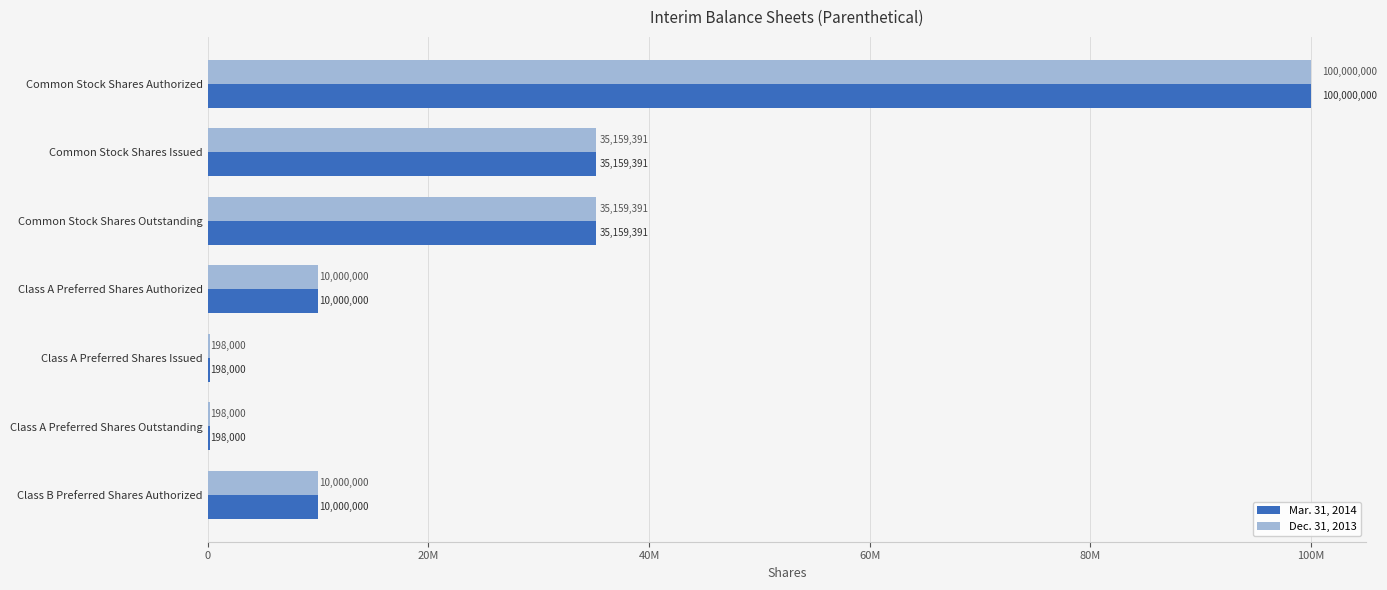

What are all the series names shown in the legend?

Mar. 31, 2014, Dec. 31, 2013